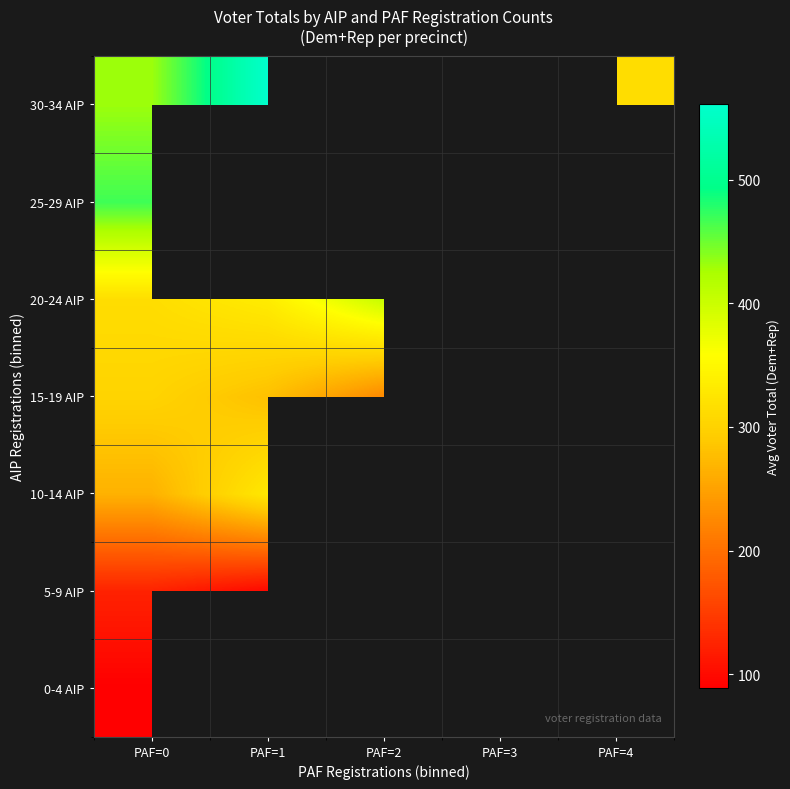

The value of 20-24 AIP at PAF=2 is 403.0. True or false?

True